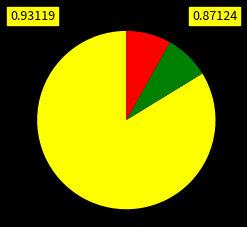

Is there any slice that represents more than half of the pie?

Yes